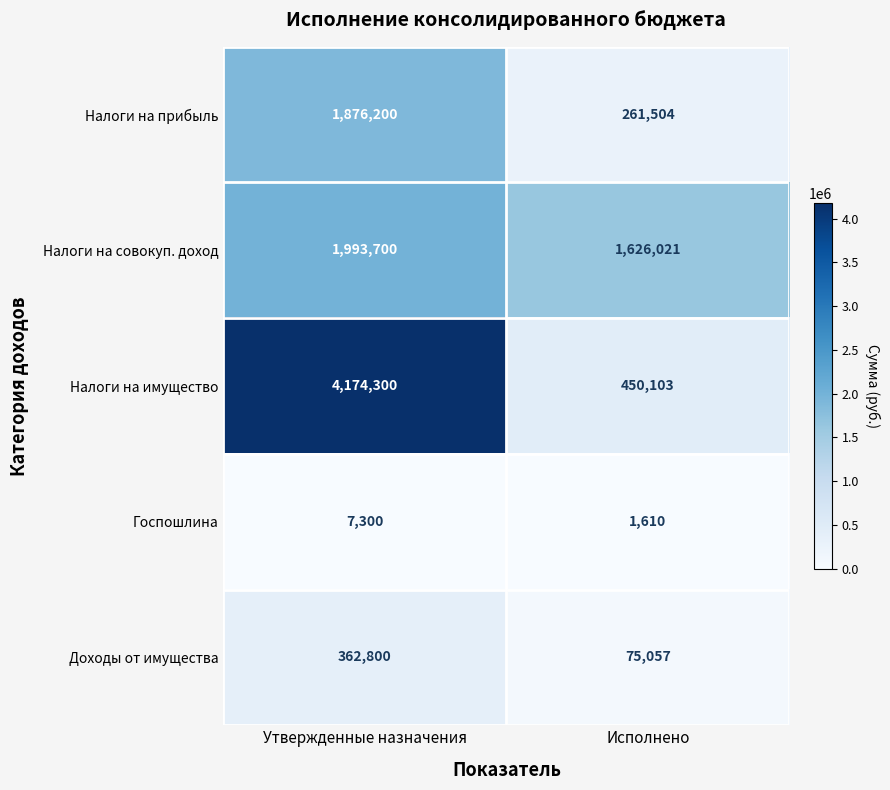

What is the difference between the highest and lowest values at Утвержденные назначения?

4167000